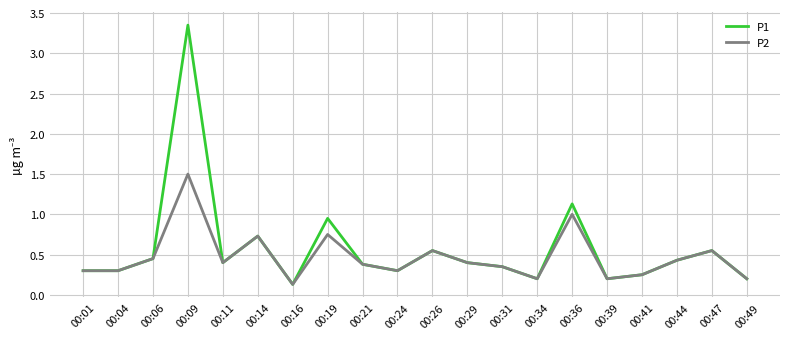

At which category does P2 reach its first local peak?

00:09